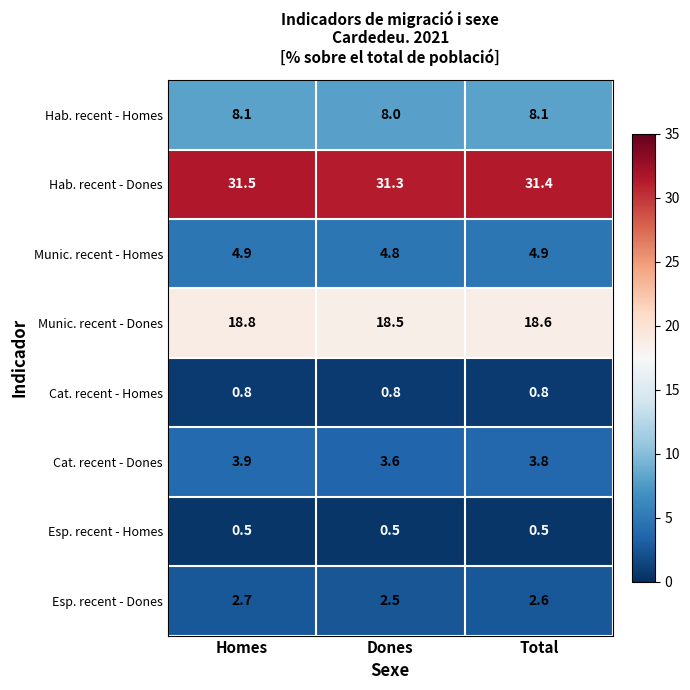

Where is Cat. recent - Dones nearest to the value 3?

Dones